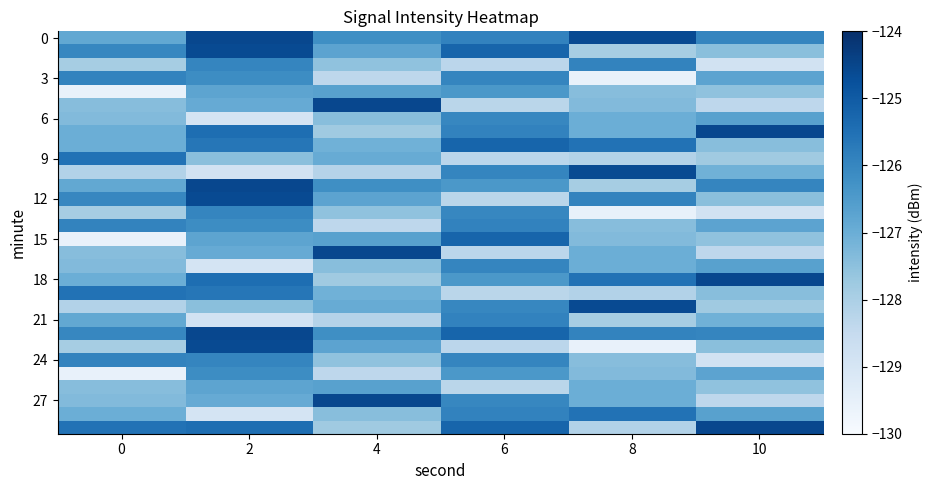

How many categories are shown in the chart?

6